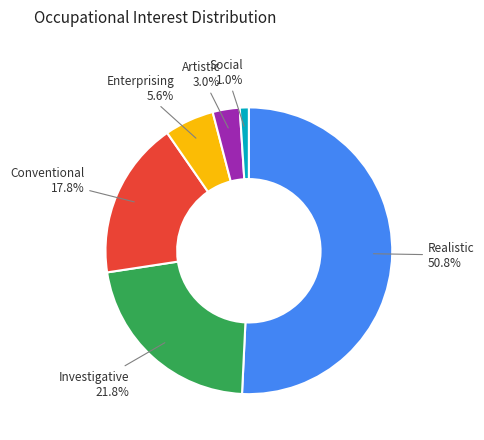

What percentage do Artistic and Conventional together represent?

20.8%